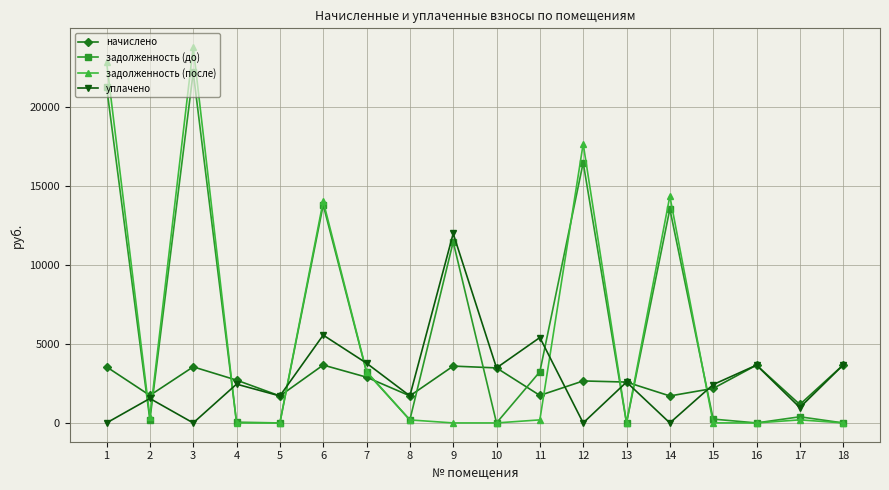

What is the difference between the highest and lowest values at 5?

1707.7